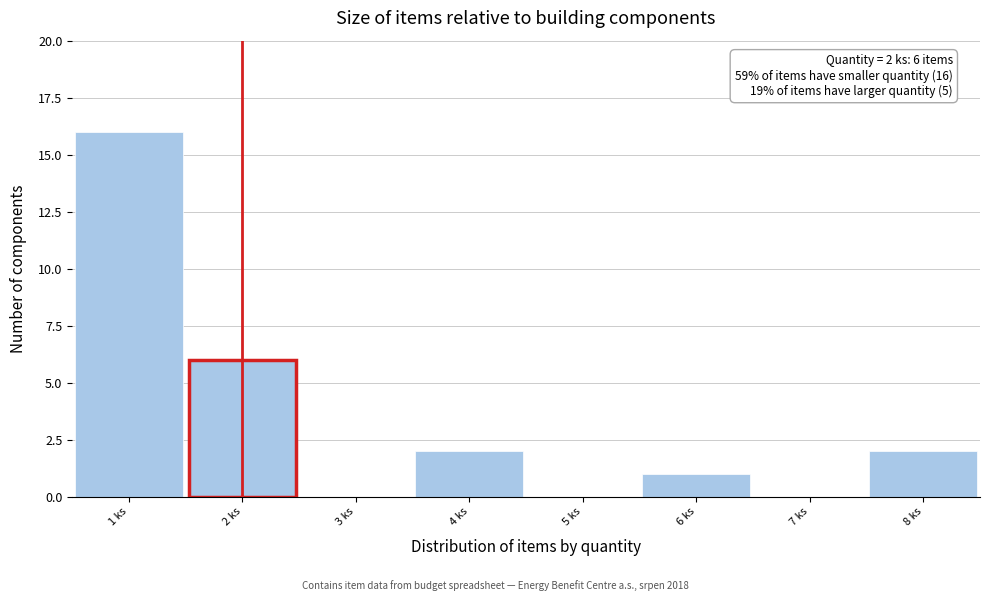

Over which range of the x-axis is the bar tallest?

0.5 to 1.5